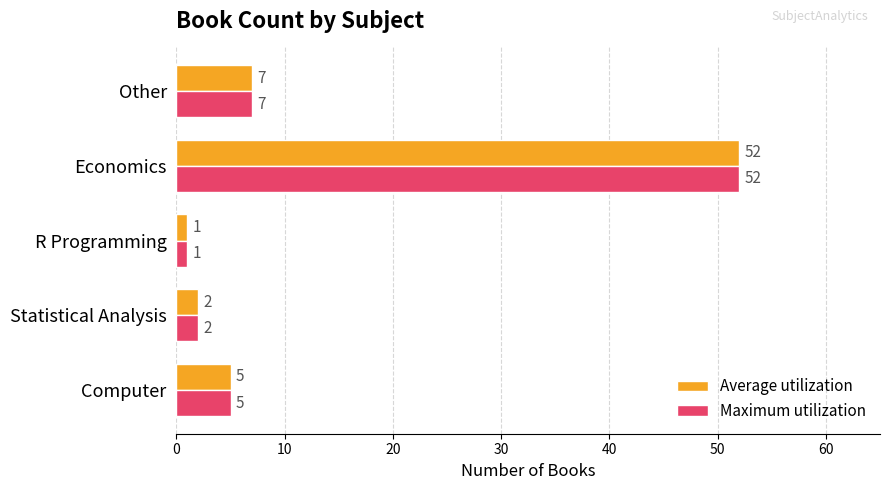

List the labels in order of Maximum utilization value, smallest first.

R Programming, Statistical Analysis, Computer, Other, Economics